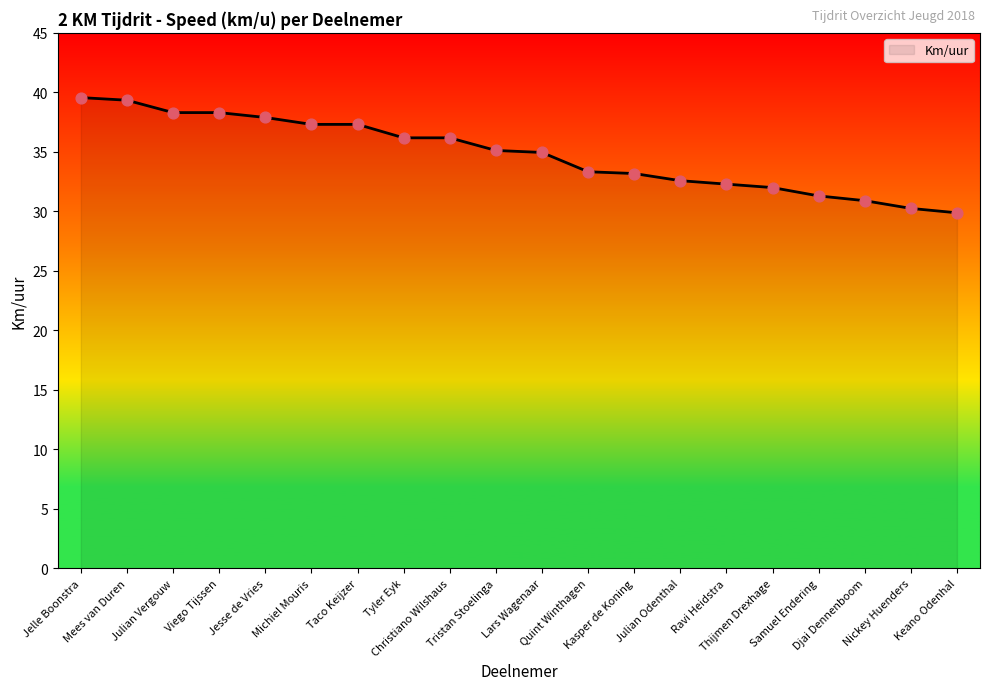

What is the change in value from Tyler Eyk to Samuel Endering?

-4.9